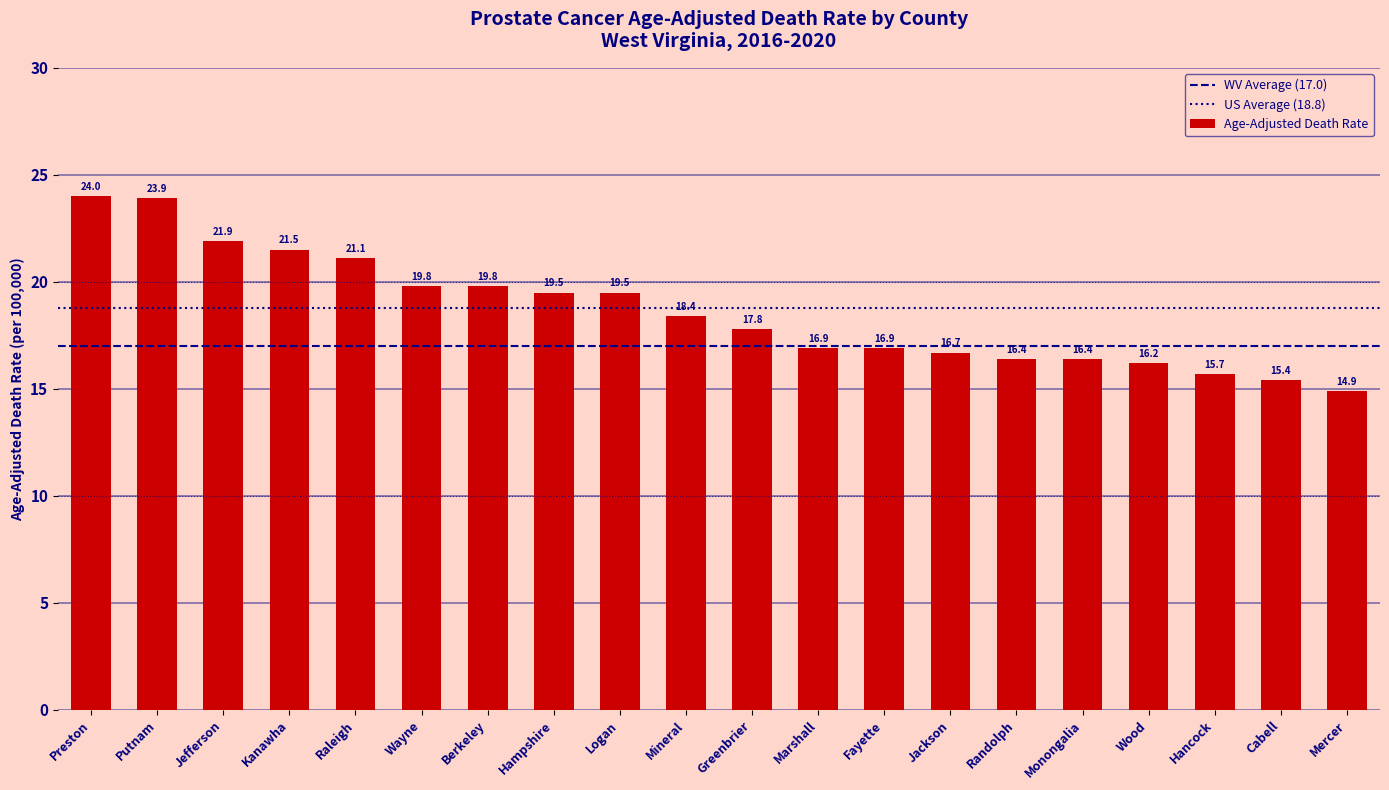

Reading left to right, transcribe all the data shown in this chart.

Preston=24.0	Putnam=23.9	Jefferson=21.9	Kanawha=21.5	Raleigh=21.1	Wayne=19.8	Berkeley=19.8	Hampshire=19.5	Logan=19.5	Mineral=18.4	Greenbrier=17.8	Marshall=16.9	Fayette=16.9	Jackson=16.7	Randolph=16.4	Monongalia=16.4	Wood=16.2	Hancock=15.7	Cabell=15.4	Mercer=14.9